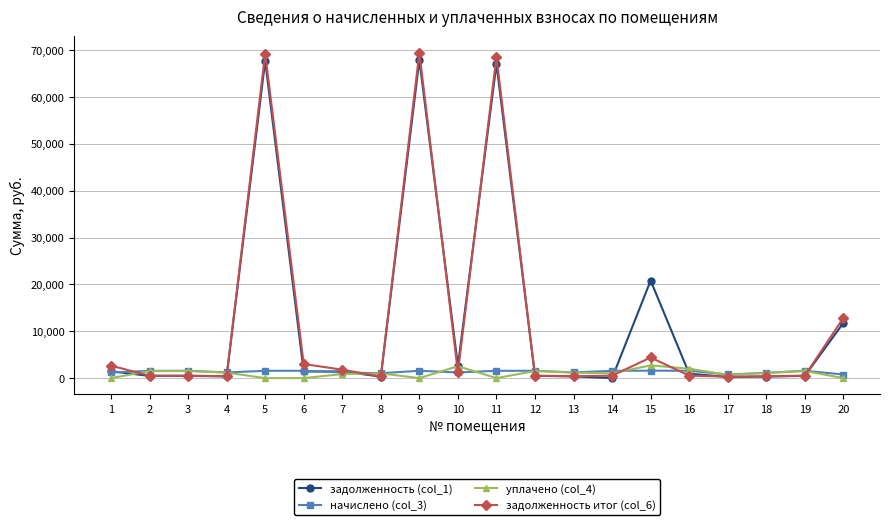

What is the maximum value for задолженность итог (col_6)?

69488.5